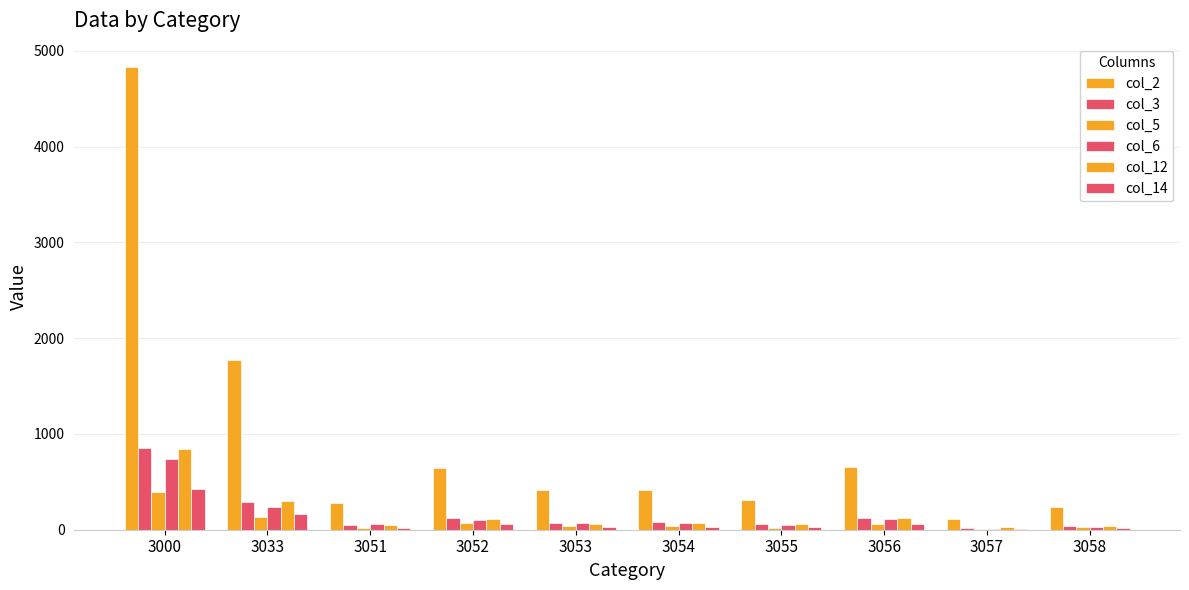

What is the sum of the col_2 values at 3000 and 3051?

5112